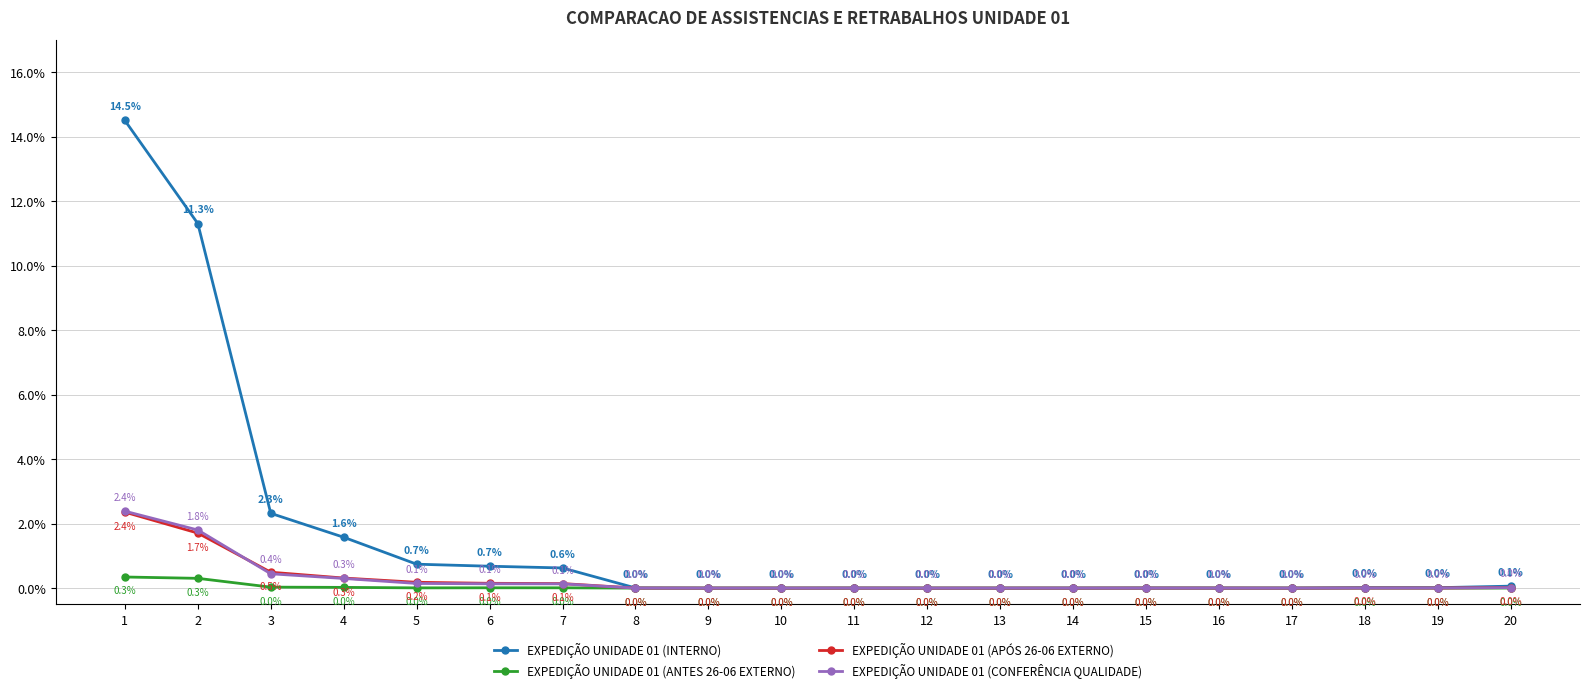

How many lines are shown in the chart?

4